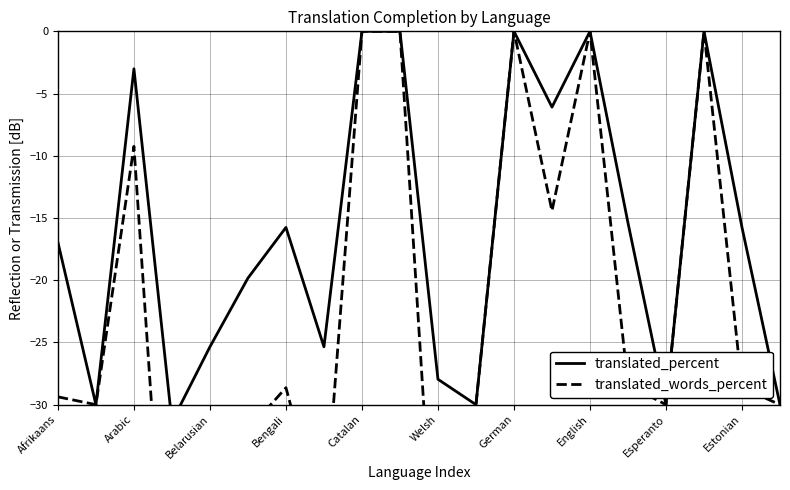

What is the smallest value displayed?

-54.0